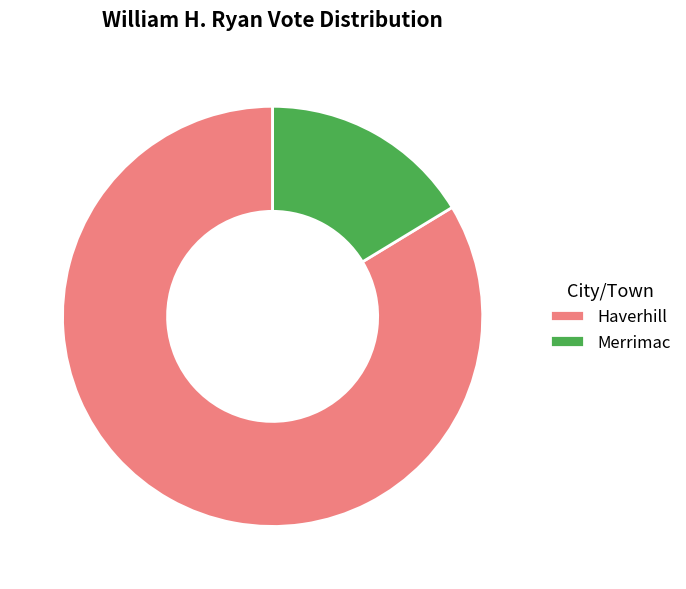

Which slice is the smallest?

Merrimac